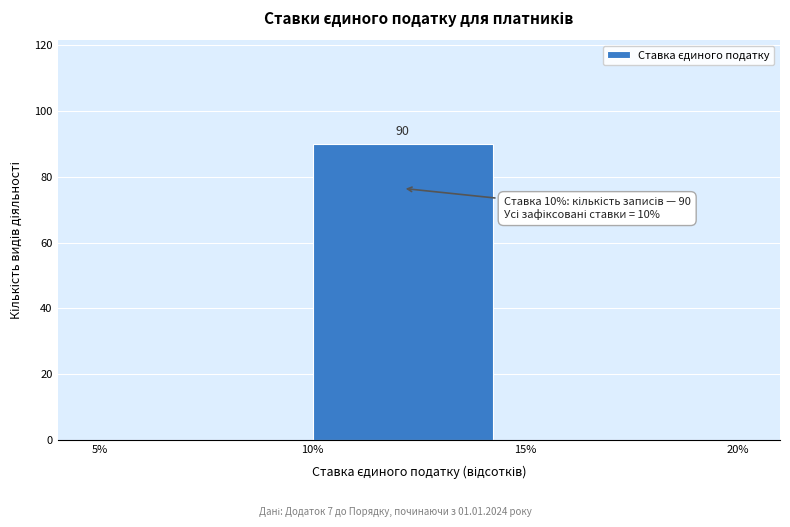

Over which range of the x-axis is the bar tallest?

10% to 15%